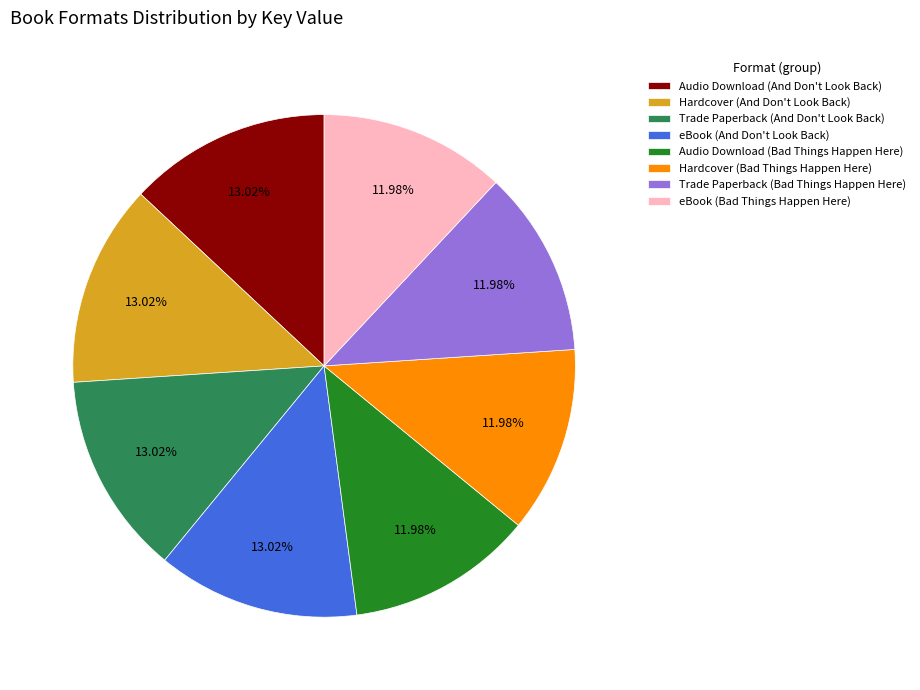

Is there any slice that represents more than half of the pie?

No